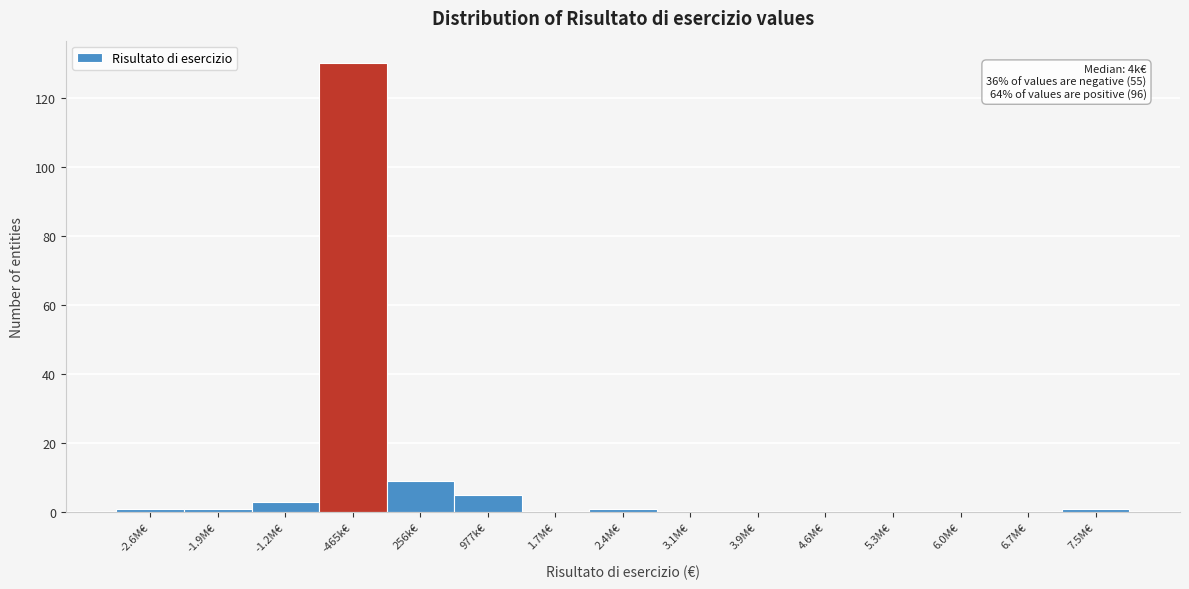

Reading left to right, what are all the values shown in this chart?

-2.6M€=1	-1.9M€=1	-1.2M€=3	-465k€=130	256k€=9	977k€=5	1.7M€=0	2.4M€=1	3.1M€=0	3.9M€=0	4.6M€=0	5.3M€=0	6.0M€=0	6.7M€=0	7.5M€=1